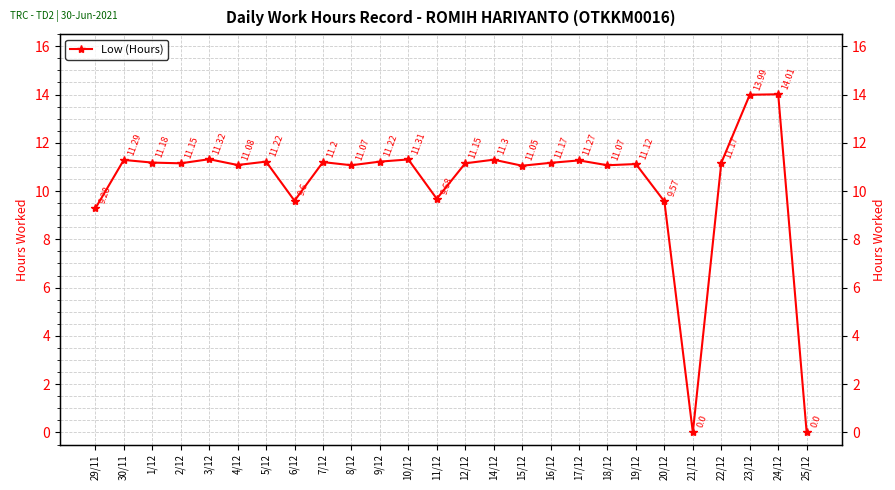

What is the difference between the values at 21/12 and 22/12?

11.2